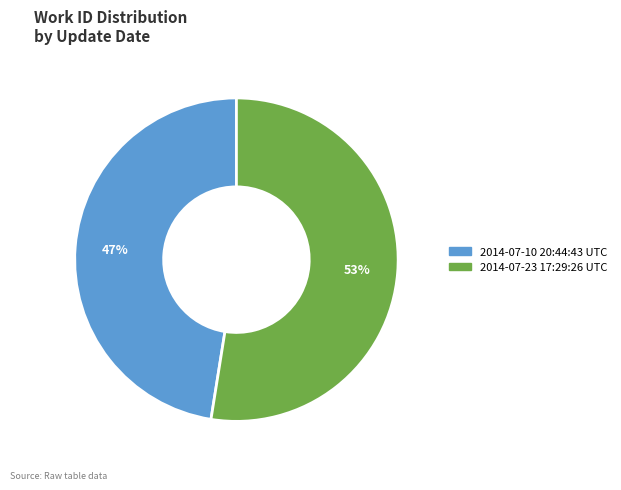

Rank the categories by value from highest to lowest.

2014-07-23 17:29:26 UTC, 2014-07-10 20:44:43 UTC